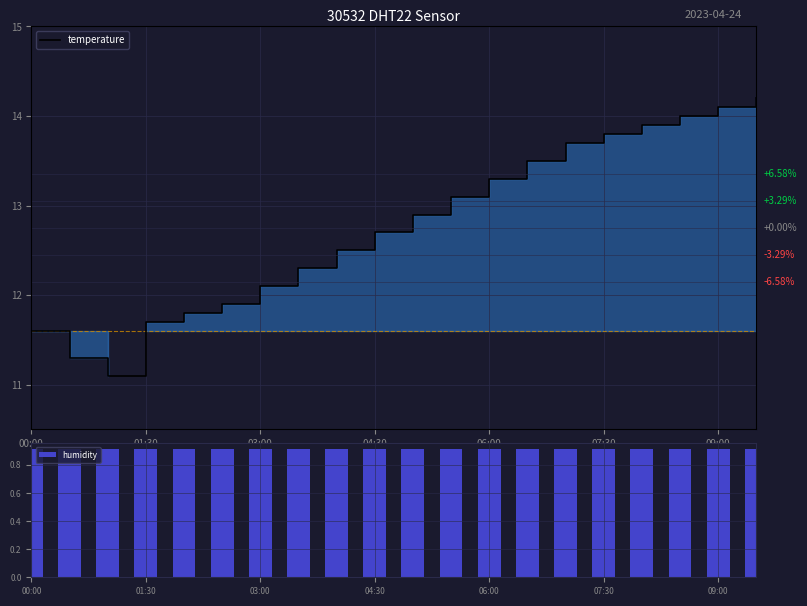

Reading left to right, transcribe all the data shown in this chart.

temperature: 11.6	11.3	11.1	11.7	11.8	11.9	12.1	12.3	12.5	12.7	12.9	13.1	13.3	13.5	13.7	13.8	13.9	14.0	14.1	14.2
humidity: 0.9	0.9	0.9	0.9	0.9	0.9	0.9	0.9	0.9	0.9	0.9	0.9	0.9	0.9	0.9	0.9	0.9	0.9	0.9	0.9